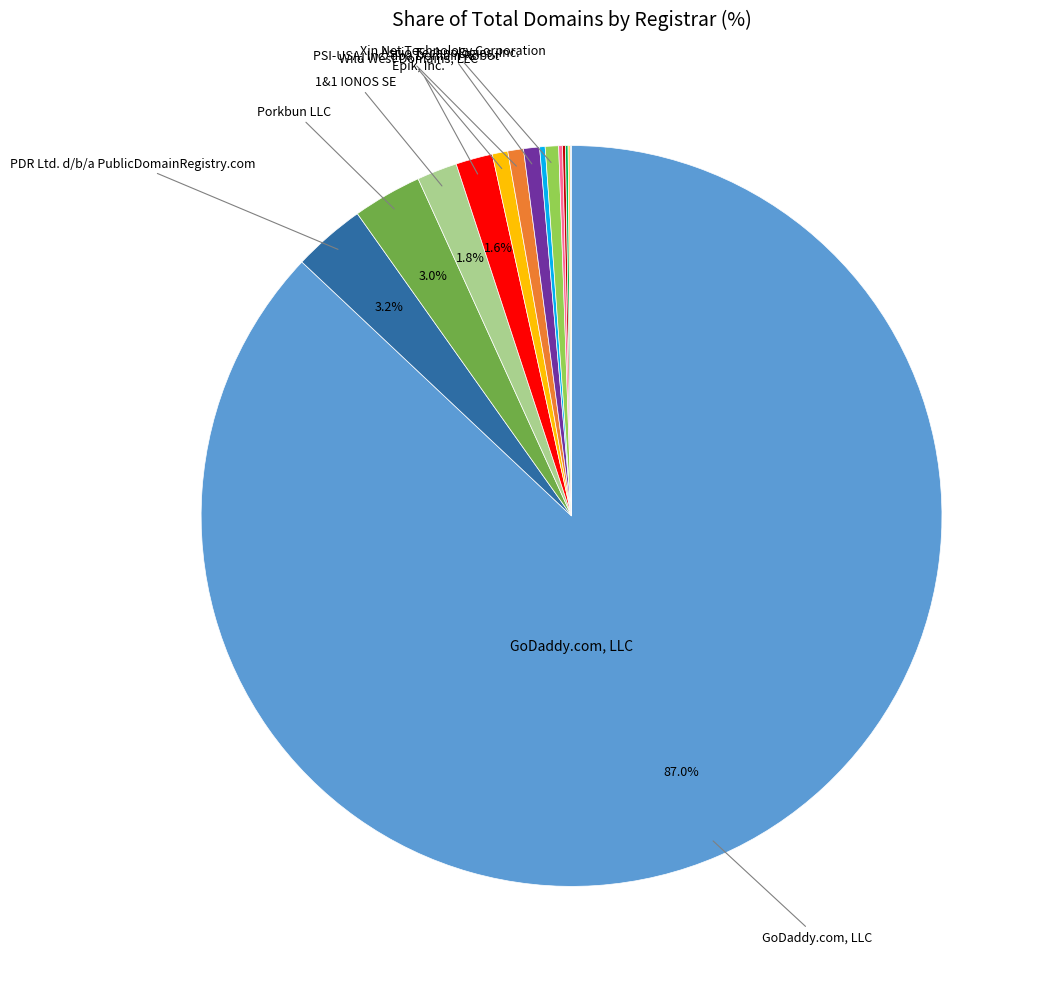

Is there a majority slice in this chart?

Yes